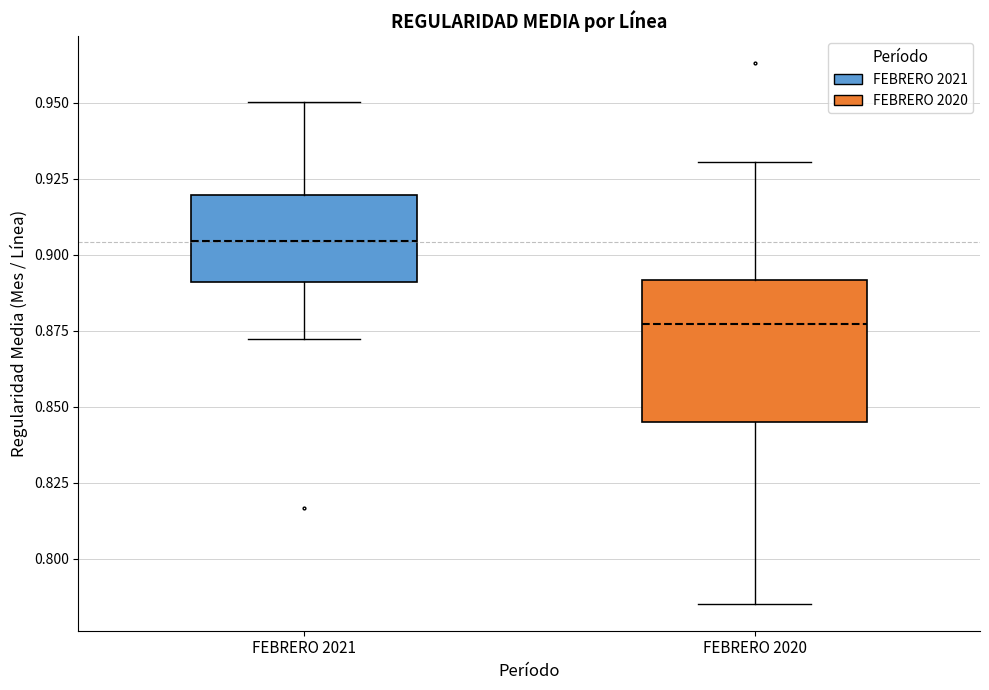

Which box has the highest median line?

FEBRERO 2021